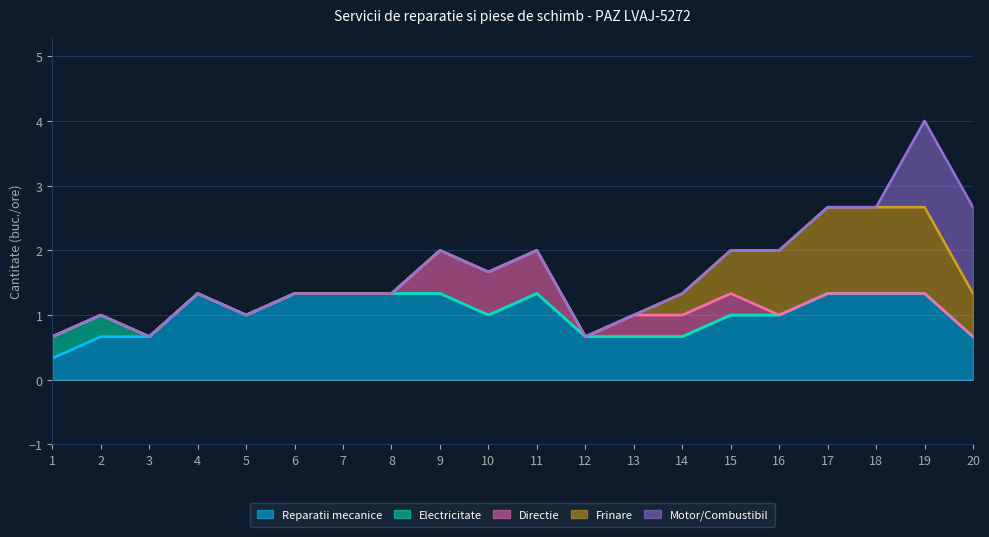

True or false: Frinare has a value of 0 at 2.

True